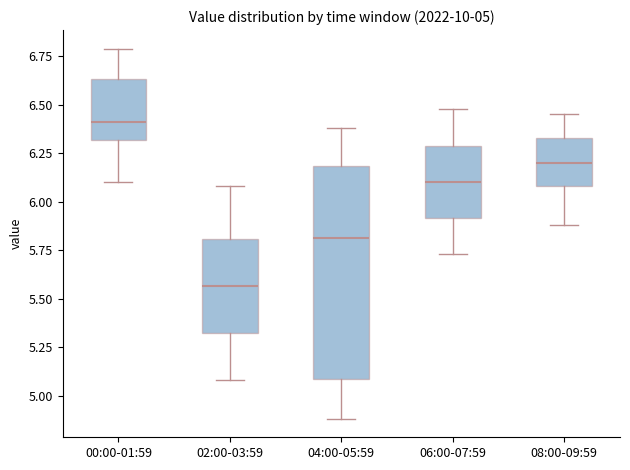

Which box has the lowest median line?

02:00-03:59